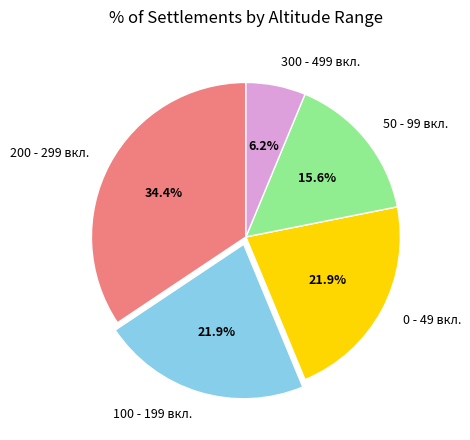

How many slices are in this pie chart?

5